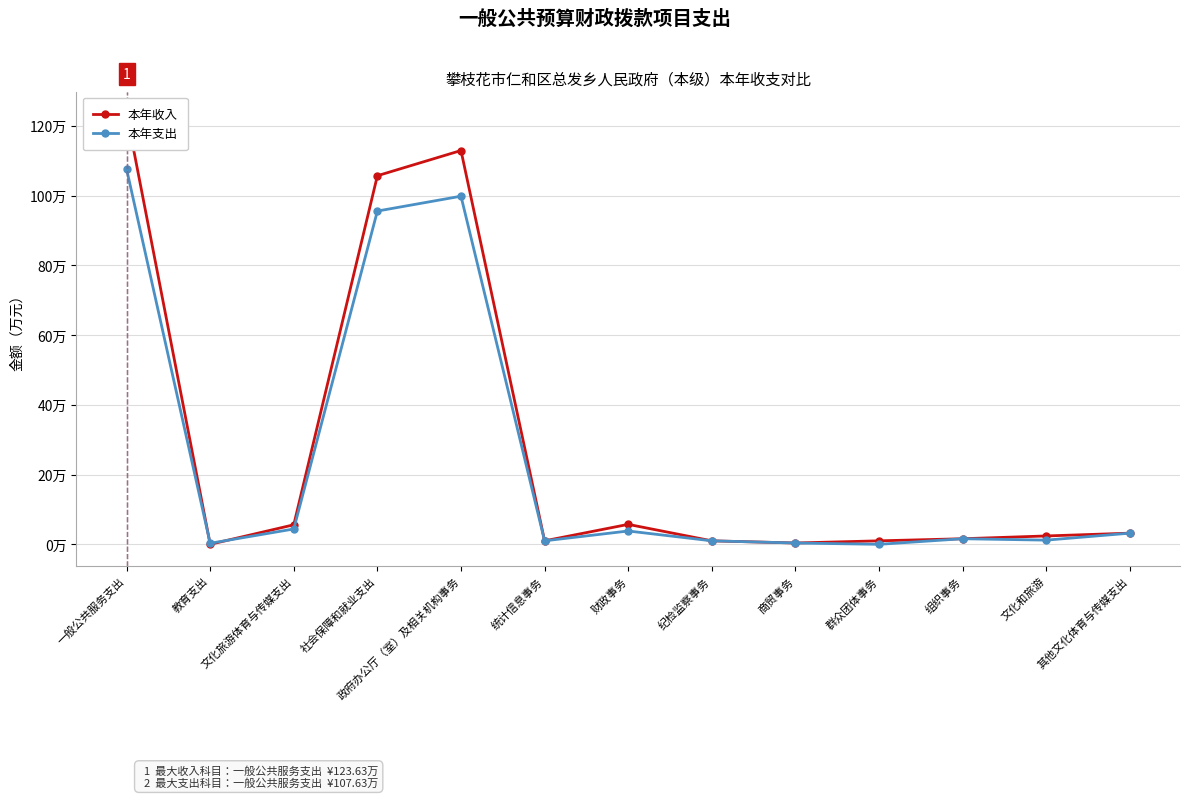

Which series has the widest spread of values?

本年收入